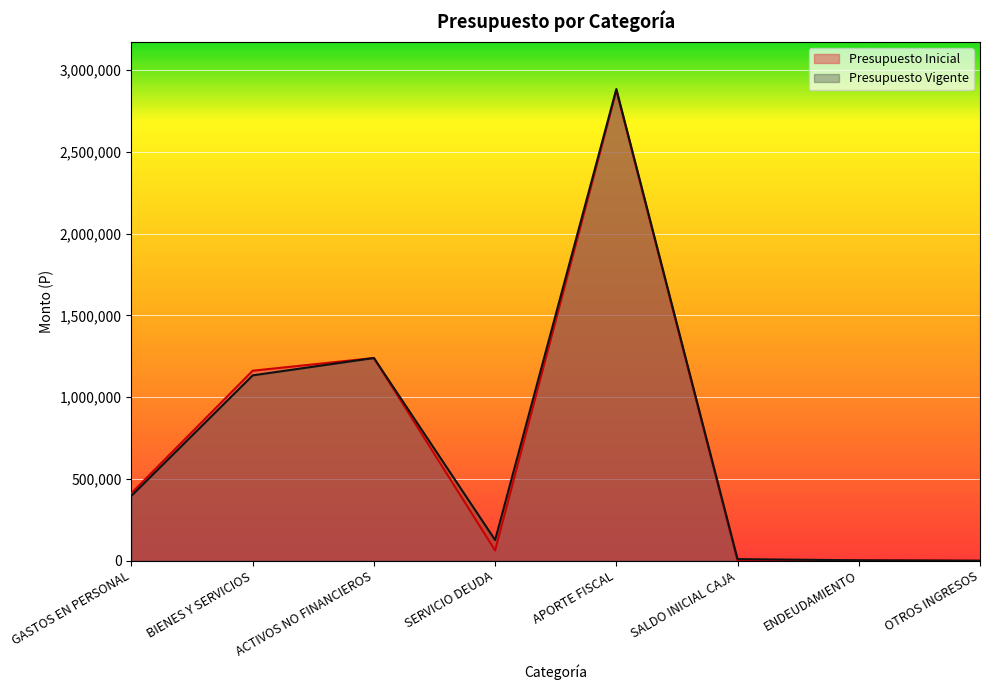

What is the sum of all Presupuesto Vigente values?

5794340